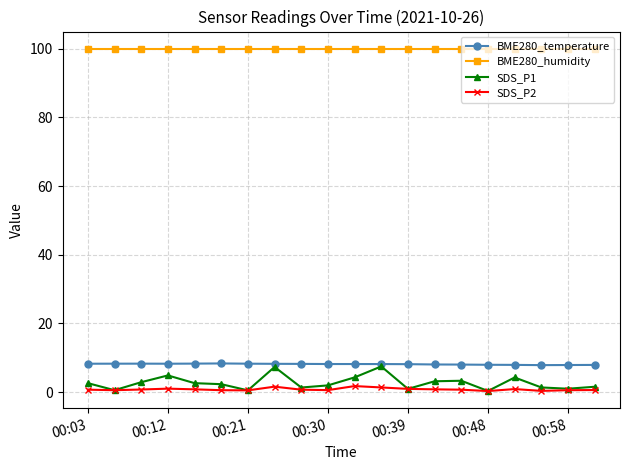

What is the sum of all BME280_humidity values?

2000.0